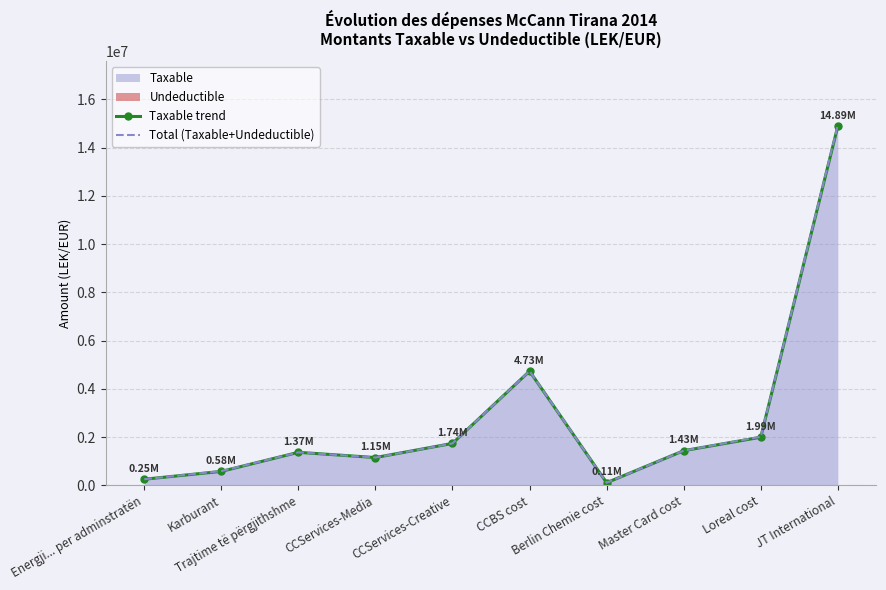

Where is the first local maximum for Total (Taxable+Undeductible)?

Trajtime të përgjithshme